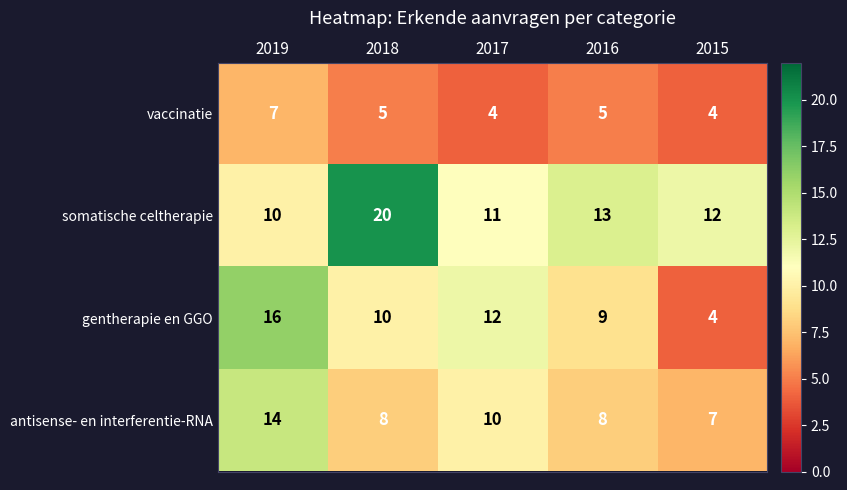

Reading left to right, list all the values displayed in this chart.

vaccinatie: 7	5	4	5	4
somatische celtherapie: 10	20	11	13	12
gentherapie en GGO: 16	10	12	9	4
antisense- en interferentie-RNA: 14	8	10	8	7